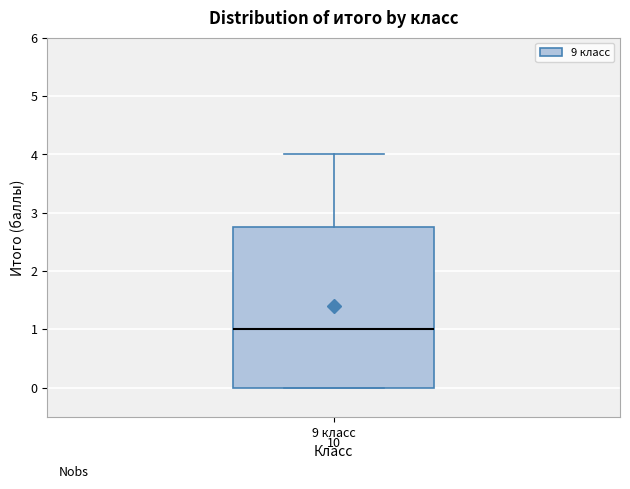

Transcribe this box plot: give where the median line is, the range the box spans, and where the two whiskers end, as read against the y-axis. The values are not printed on the chart, so give them approximately, as read against the axis.

median 1.0, box 0.0 to 2.8, whiskers 0.0 to 4.0